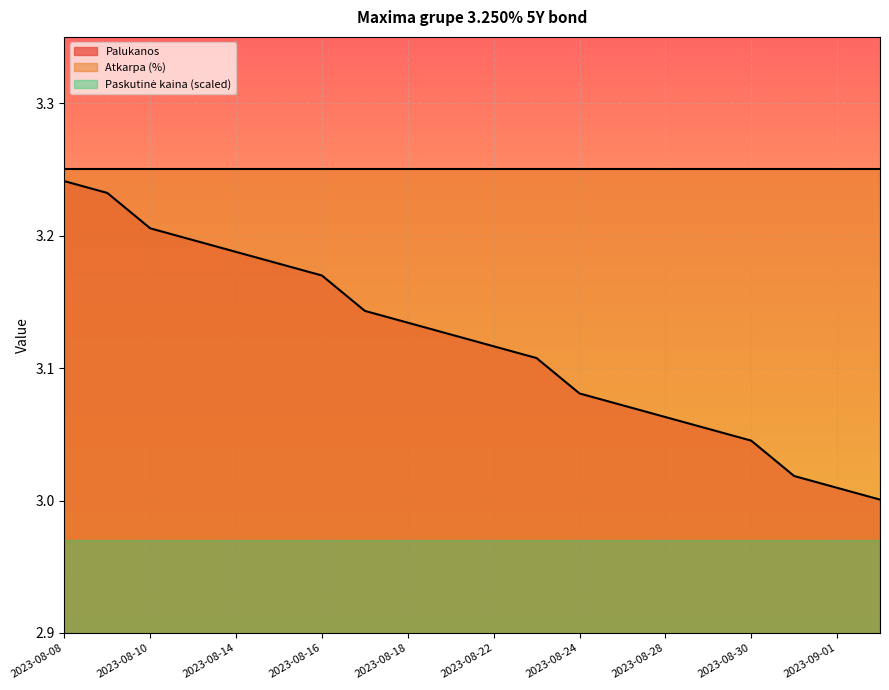

Which series has the largest total across all categories?

Atkarpa (%)